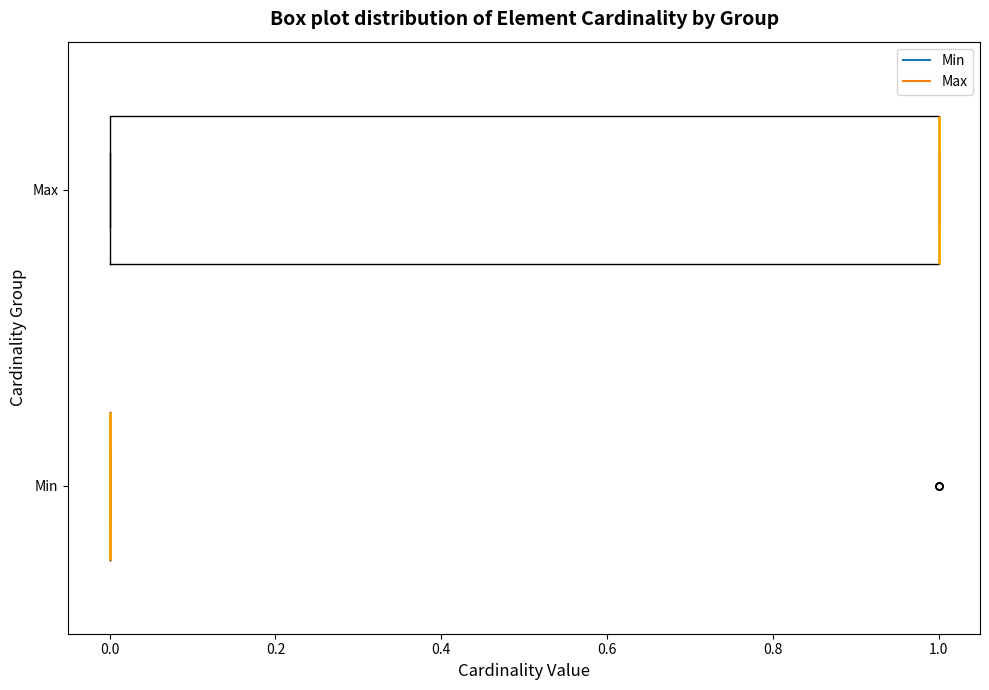

Reading bottom to top, read every box against the x-axis: the position of its median line, the range the box covers, and the ends of its whiskers. The values are not printed on the chart, so give them approximately, as read against the axis.

Min: box collapsed to a line at 0, whiskers 0 to 0
Max: median 1 (drawn on the box's right edge), box 0 to 1, whiskers 0 to 1